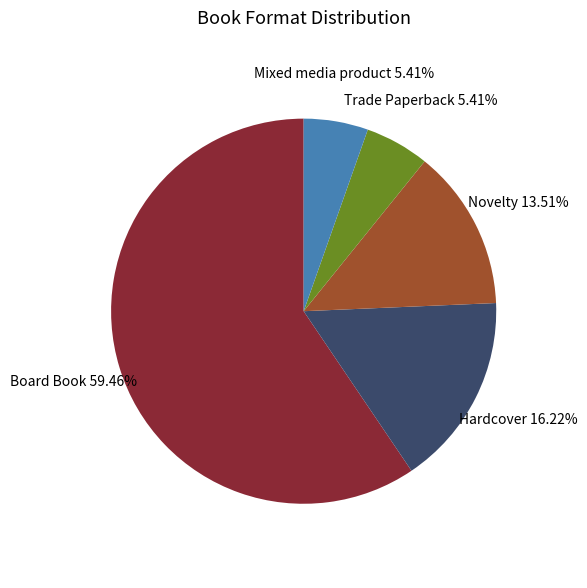

What is the largest slice in the pie chart?

Board Book